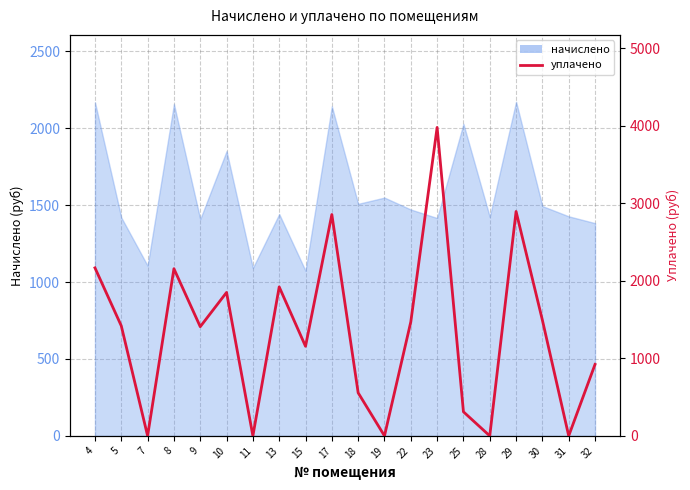

The chart shows a value of 2630.7 at 10. True or false?

False